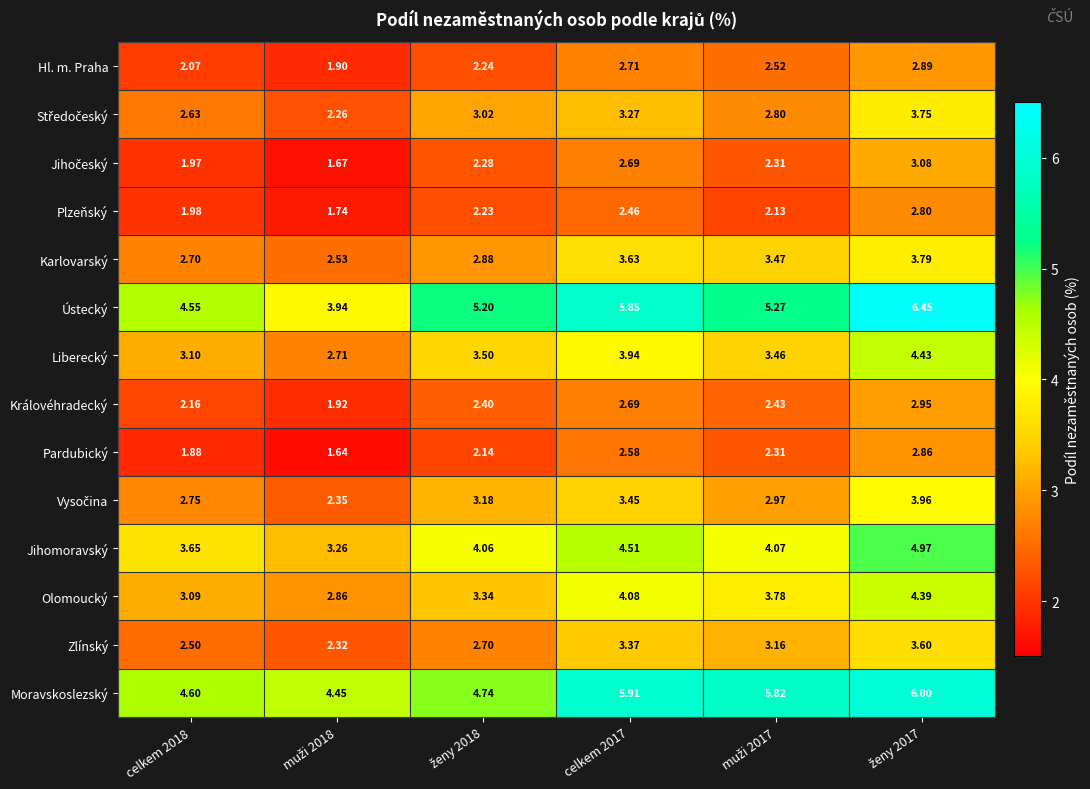

Which series has the widest spread of values?

Ústecký